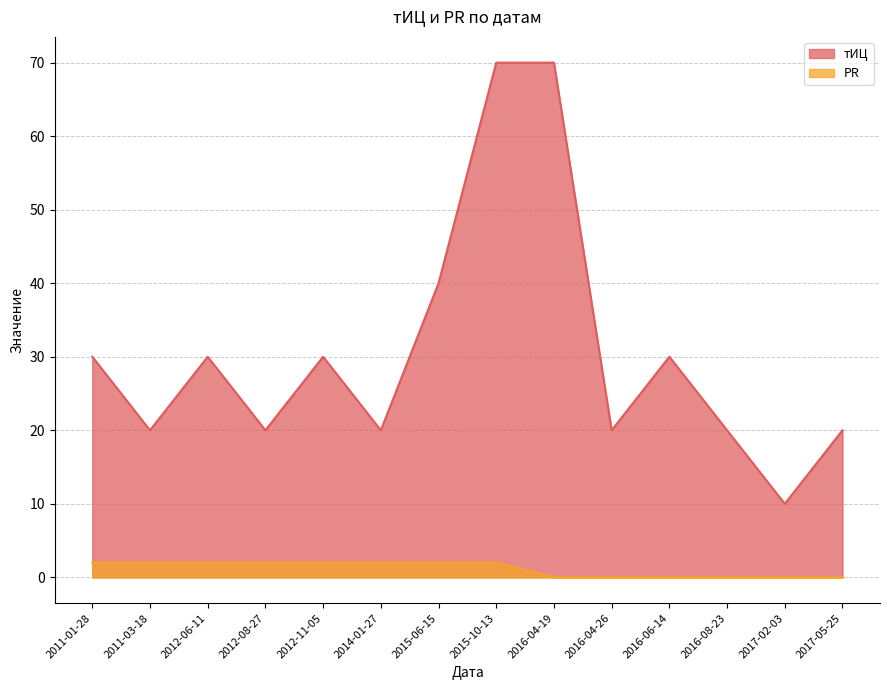

What is the difference between the maximum and minimum values in the тИЦ series?

60